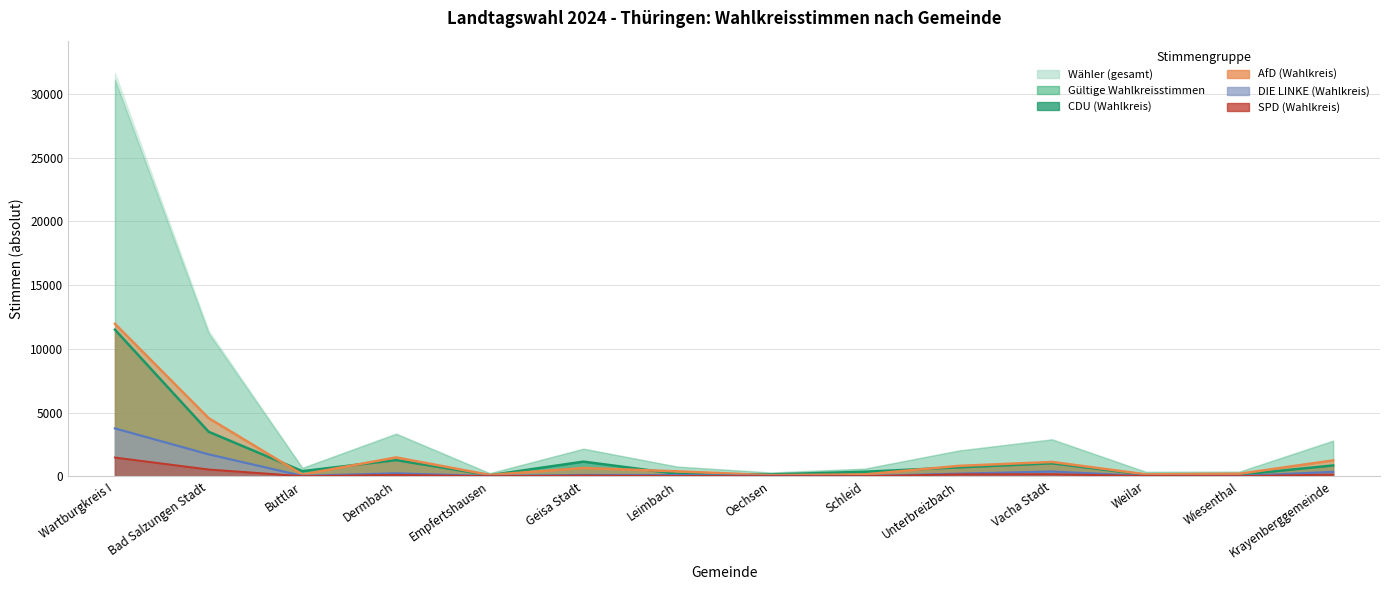

True or false: Waehler and DIE LINKE (Wahlkreis) cross at least once.

False